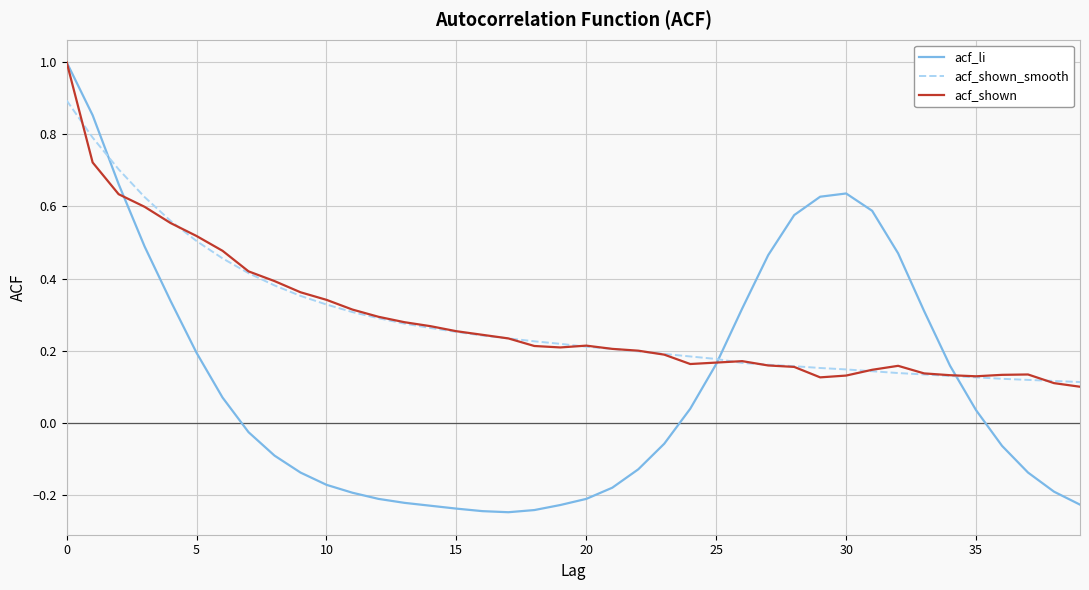

What is the maximum value shown in the chart?

1.0